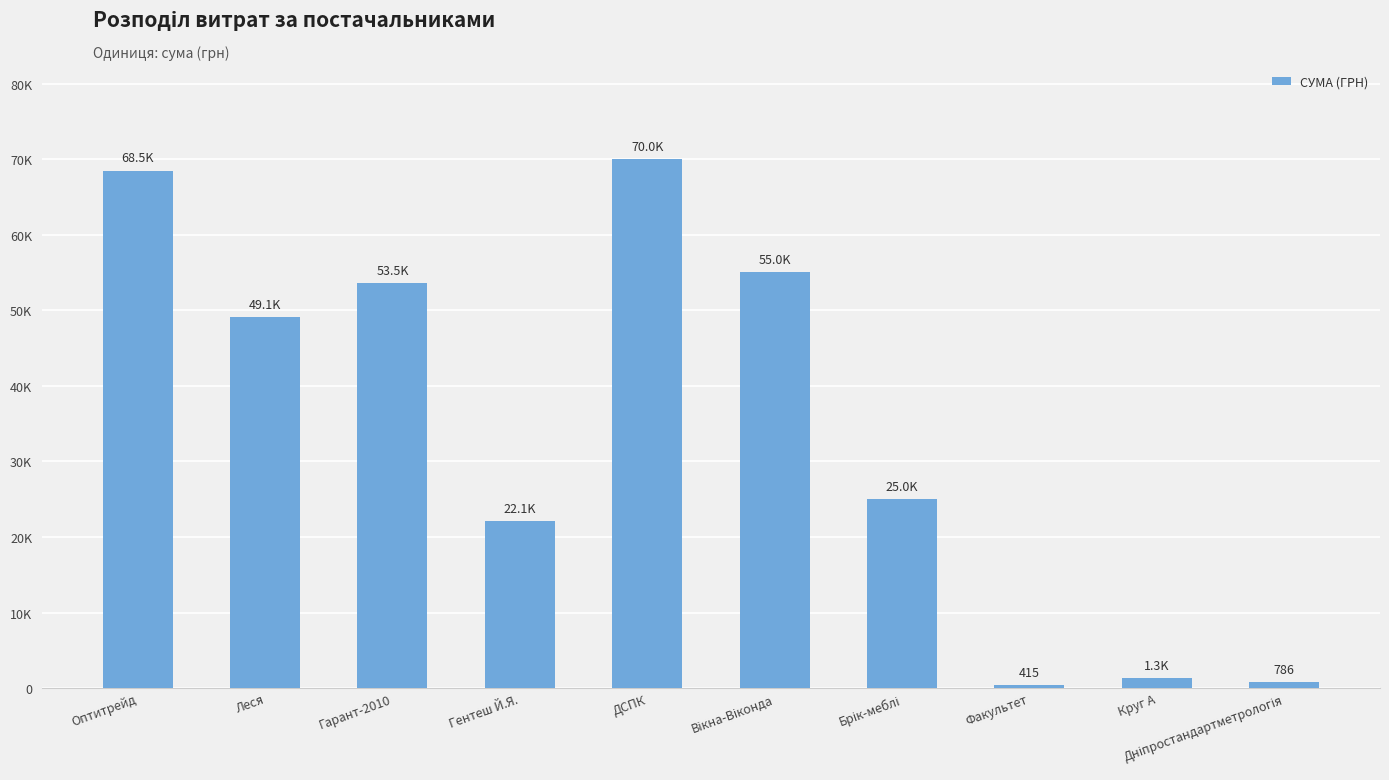

Reading right to left, list all the values displayed in this chart.

Дніпростандартметрологія=785.9	Круг А=1312.9	Факультет=415.0	Брік-меблі=25000.0	Вікна-Віконда=55000.0	ДСПК=69984.0	Гентеш Й.Я.=22059.5	Гарант-2010=53545.8	Леся=49068.8	Оптитрейд=68477.7